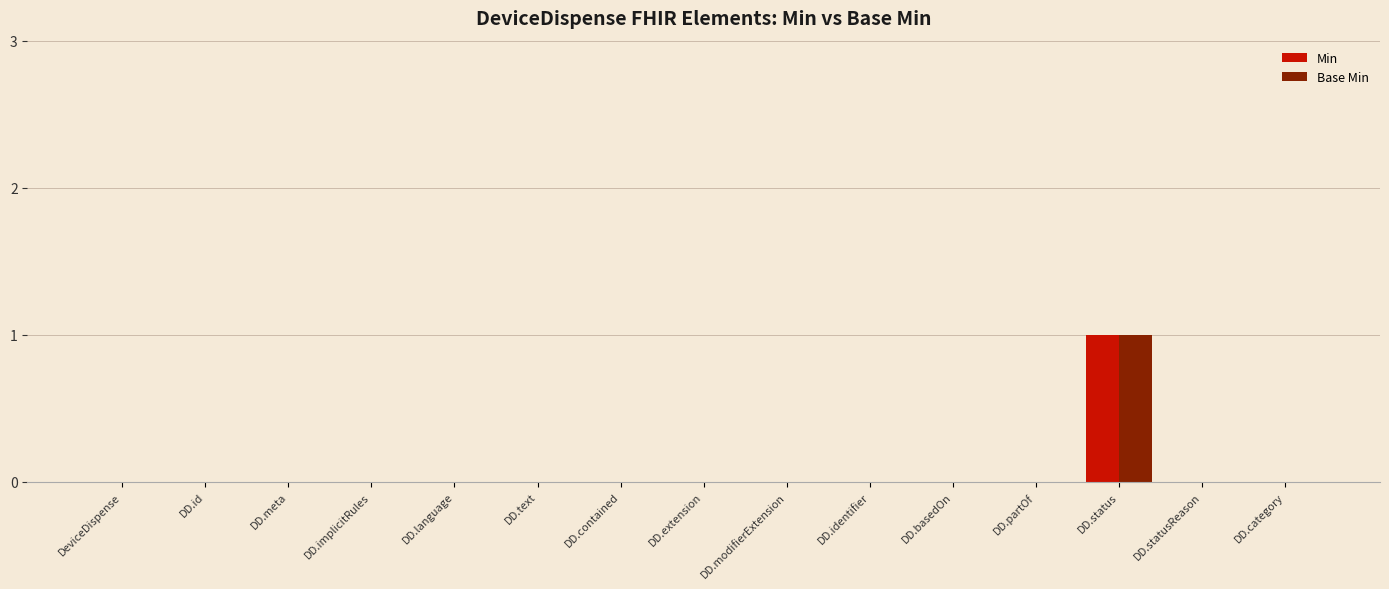

The Base Min series shows 0 at DeviceDispense. True or false?

True